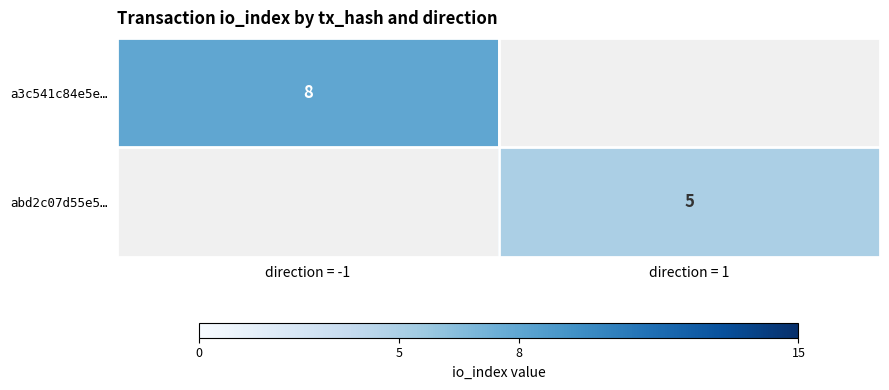

True or false: abd2c07d55e5… has a value of 5 at direction = 1.

True